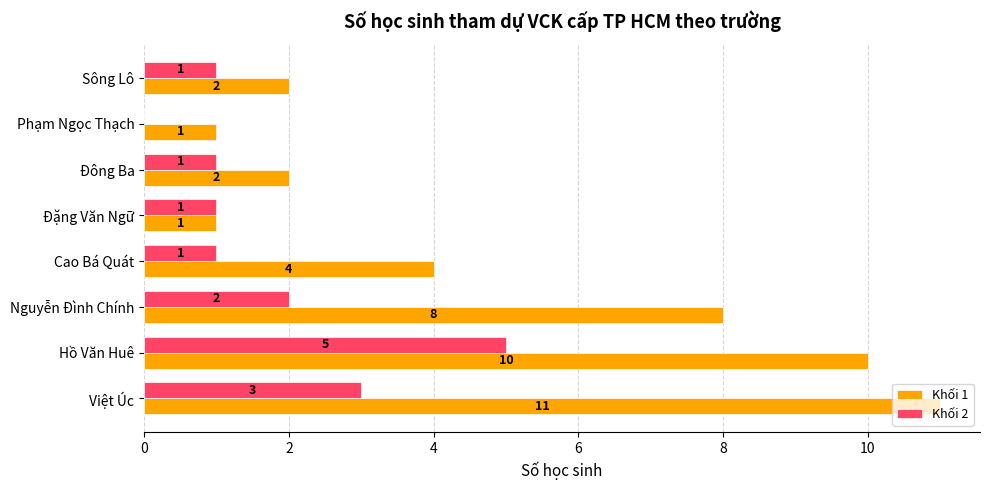

The Khối 1 series shows 0 at Đông Ba. True or false?

False